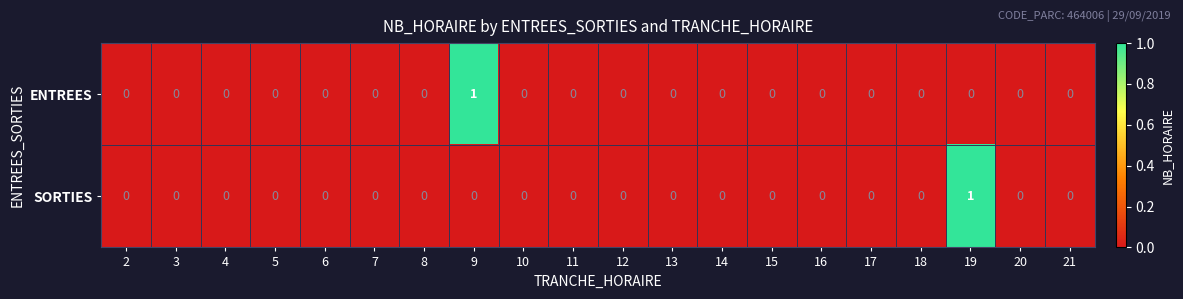

True or false: SORTIES has a value of 0 at 21.

True